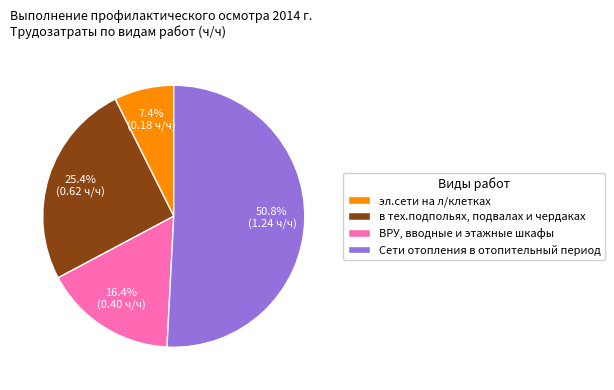

The Сети отопления в отопительный период slice represents 65% of the pie. True or false?

False